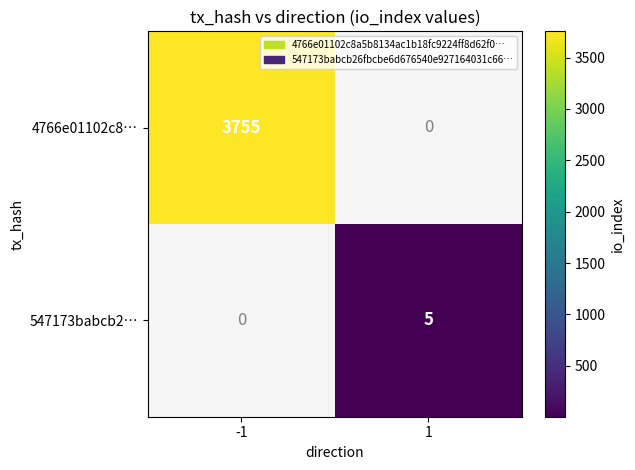

True or false: 547173babcb2… has a value of 5 at 1.

True